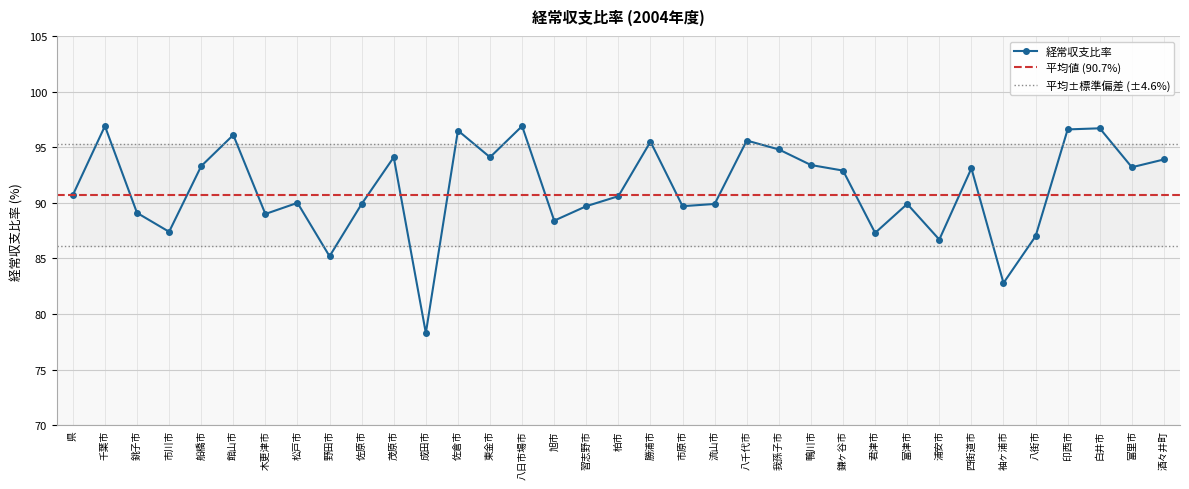

Which category has the lowest value across all series?

成田市